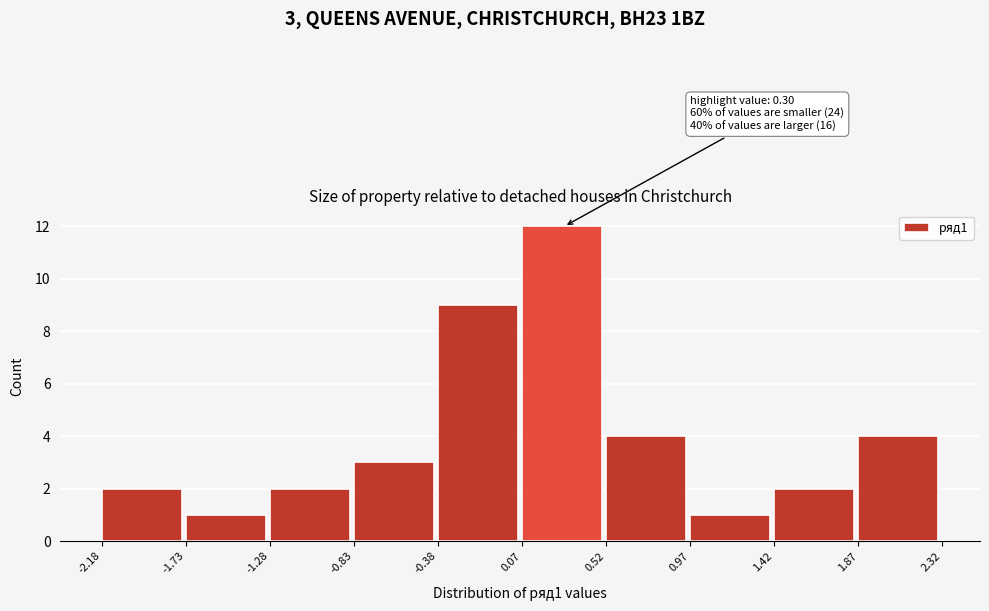

Which range on the x-axis has the tallest bar?

0.07 to 0.52